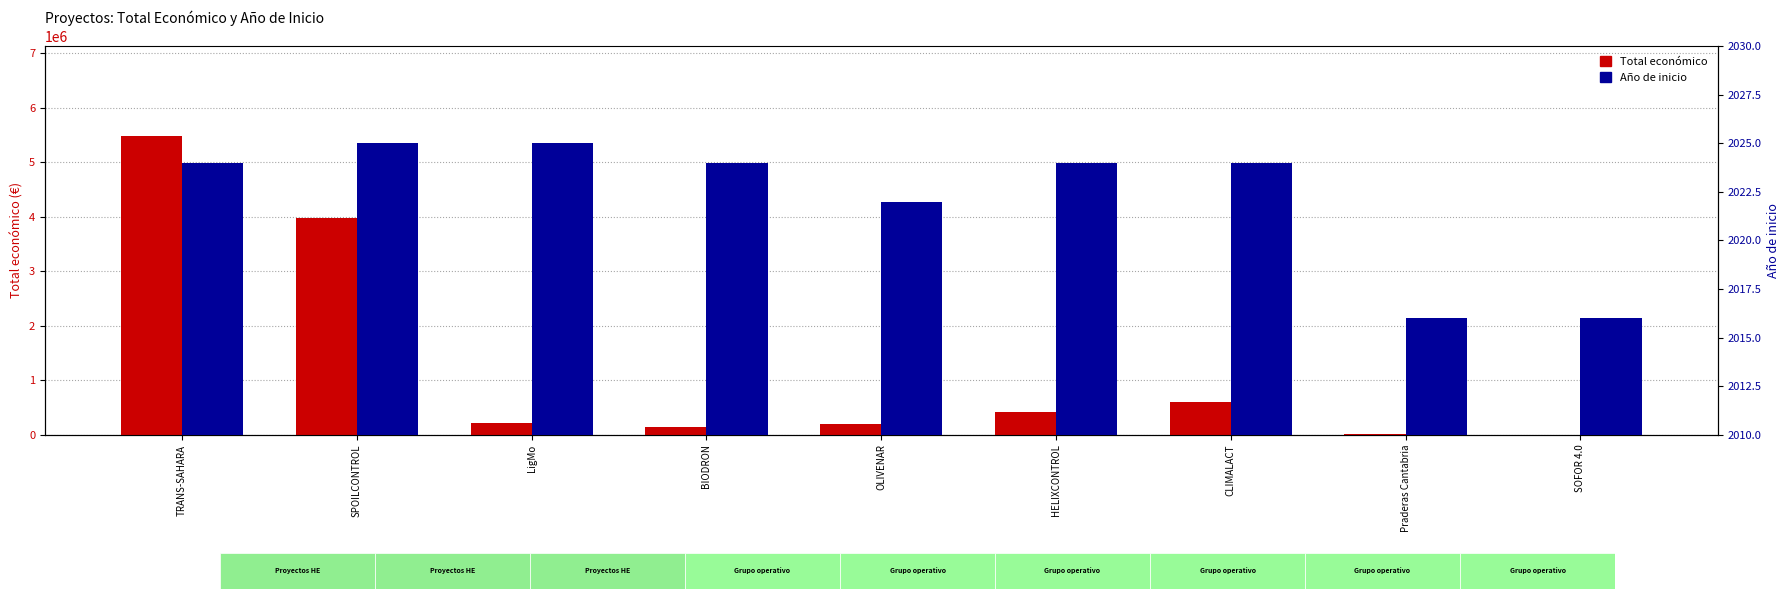

At which label does Total económico first exceed 211754?

TRANS-SAHARA